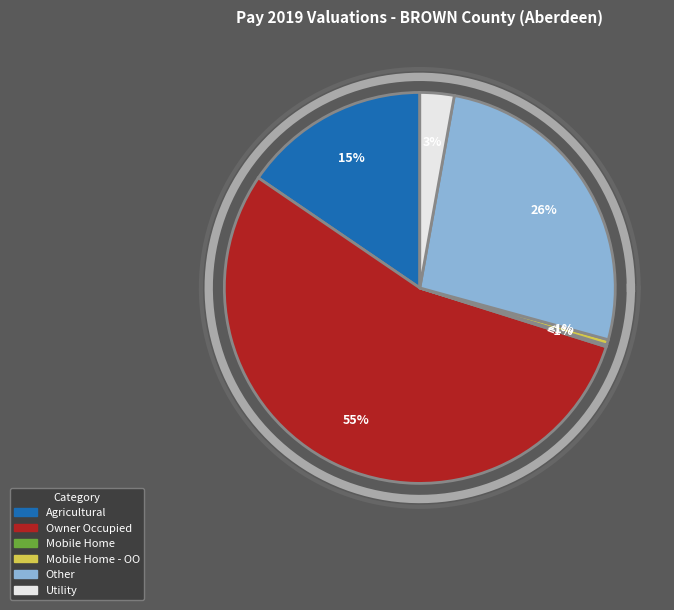

Which slice is the smallest?

Mobile Home